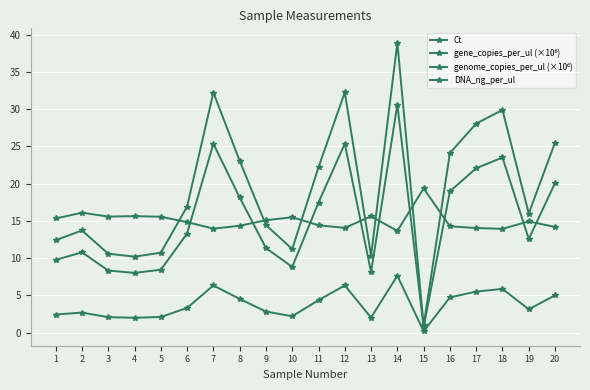

Does the chart display data point markers on the line(s)?

Yes